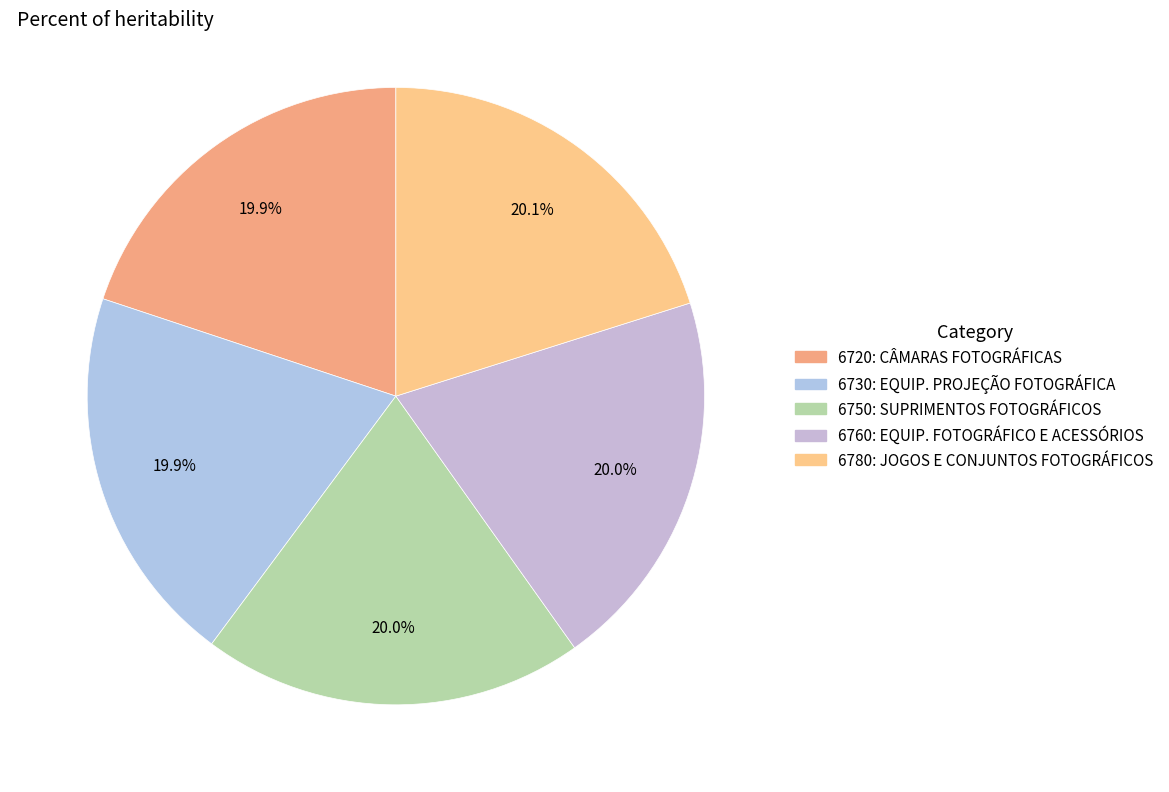

Which slice is the largest?

6780: JOGOS E CONJUNTOS FOTOGRÁFICOS